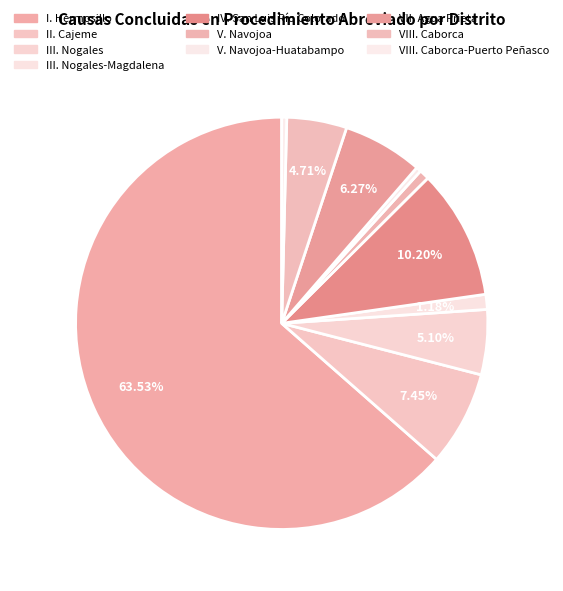

Count the number of slices in the pie.

10